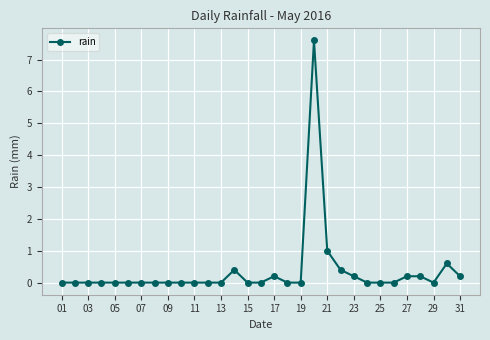

What is the maximum value shown in the chart?

7.6